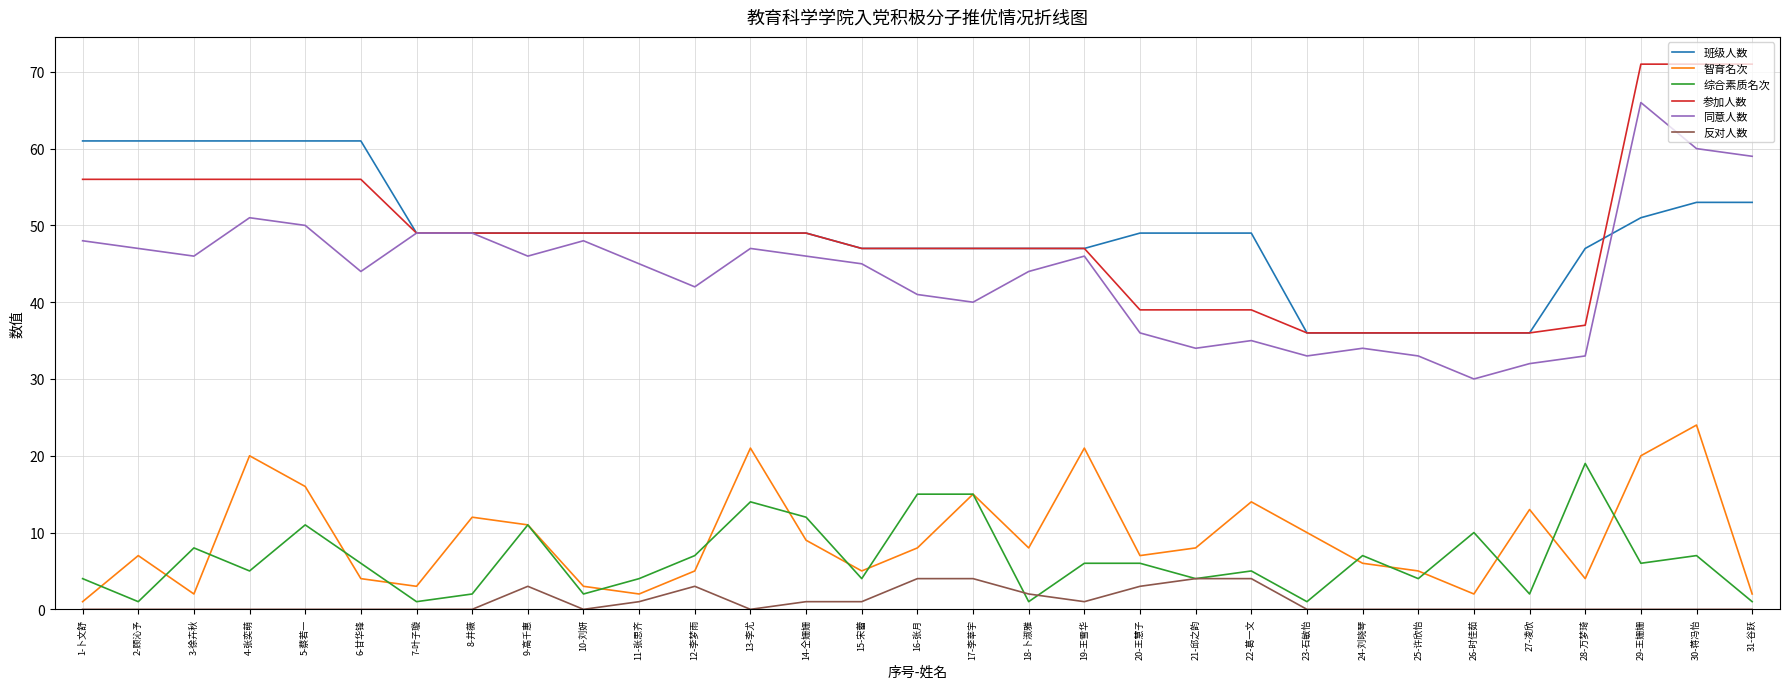

What is the difference between the maximum and minimum values in the 反对人数 series?

4